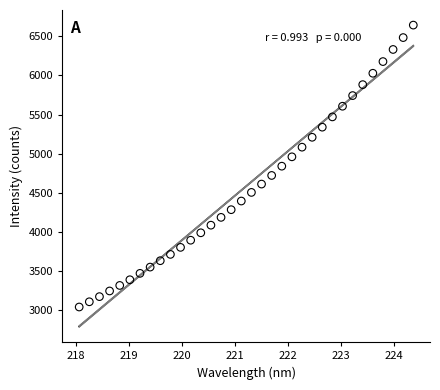

What is the range of Y values (max minus min)?

3609.6